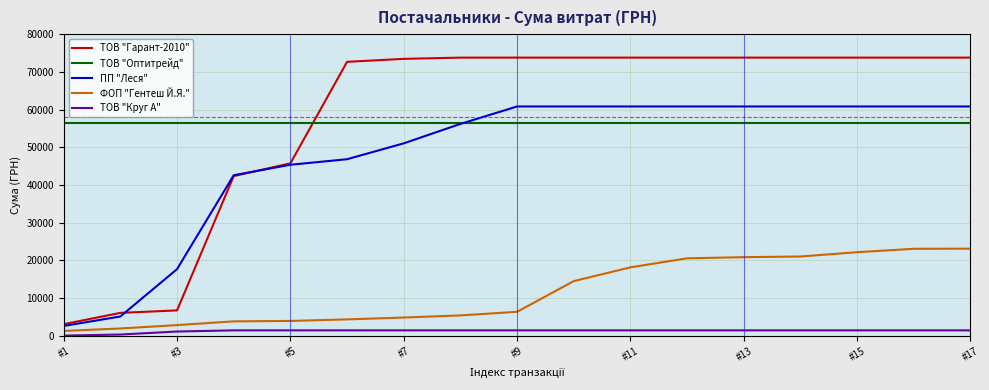

List the series in order of their peak value, highest first.

ТОВ "Гарант-2010", ПП "Леся", ТОВ "Оптитрейд", ФОП "Гентеш Й.Я.", ТОВ "Круг А"